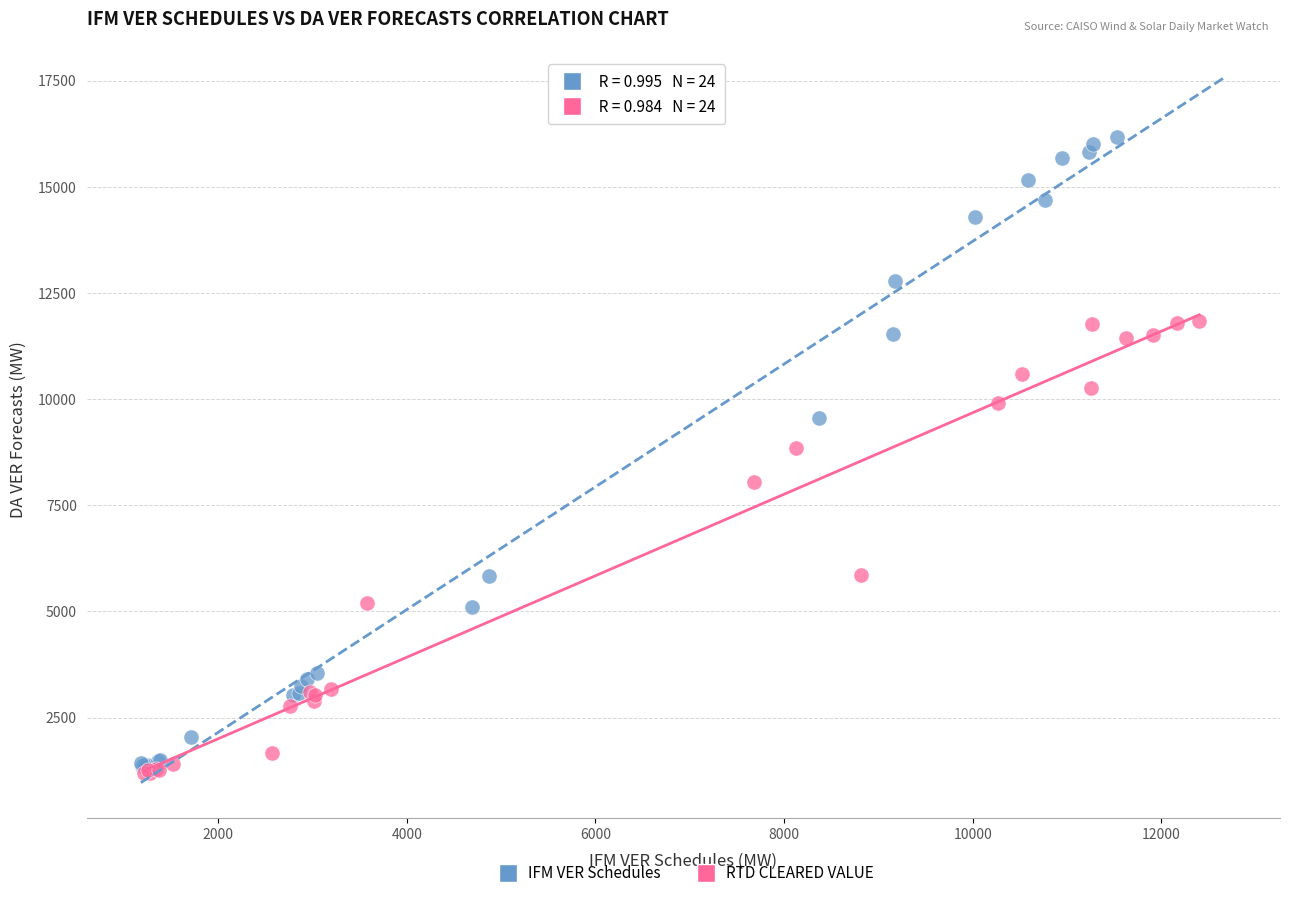

Which series reaches the maximum Y coordinate?

IFM VER Schedules